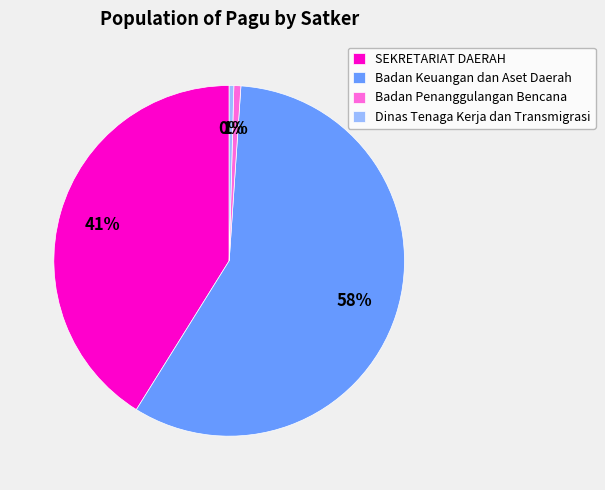

How many slices are in this pie chart?

4